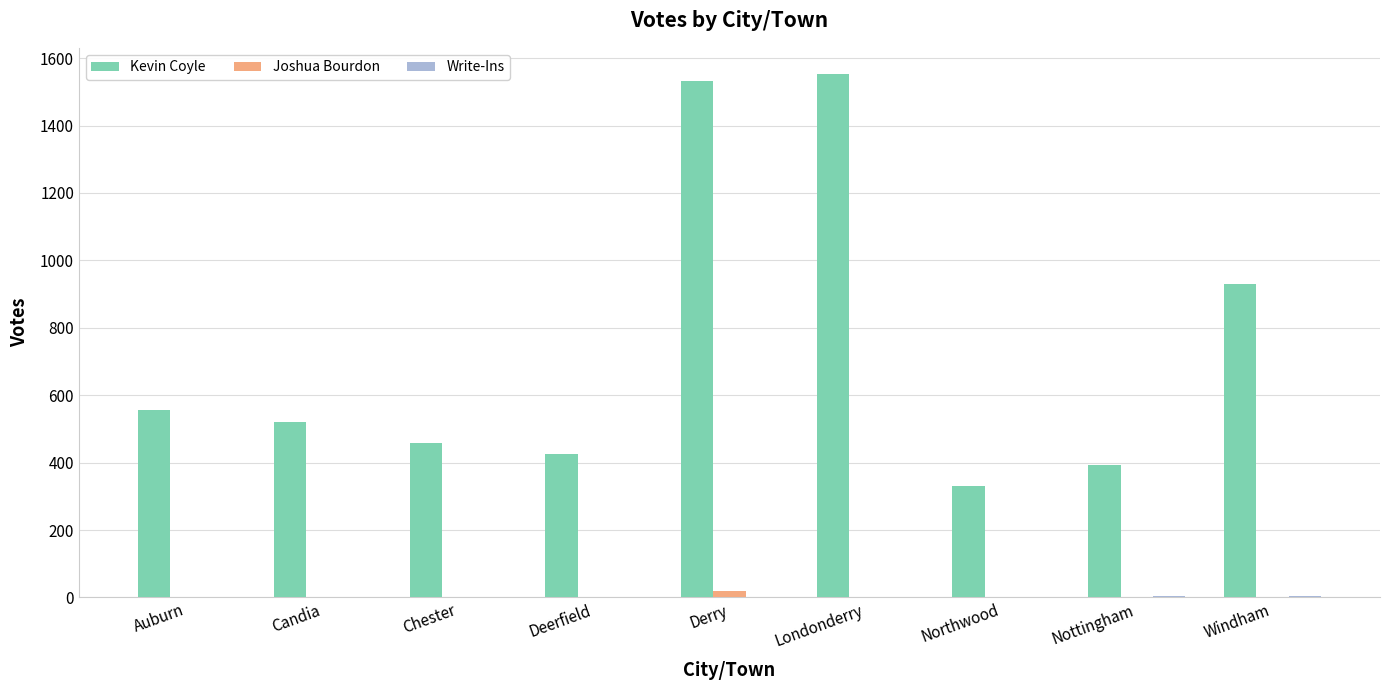

What is the spread (max minus min) of values at Deerfield?

427